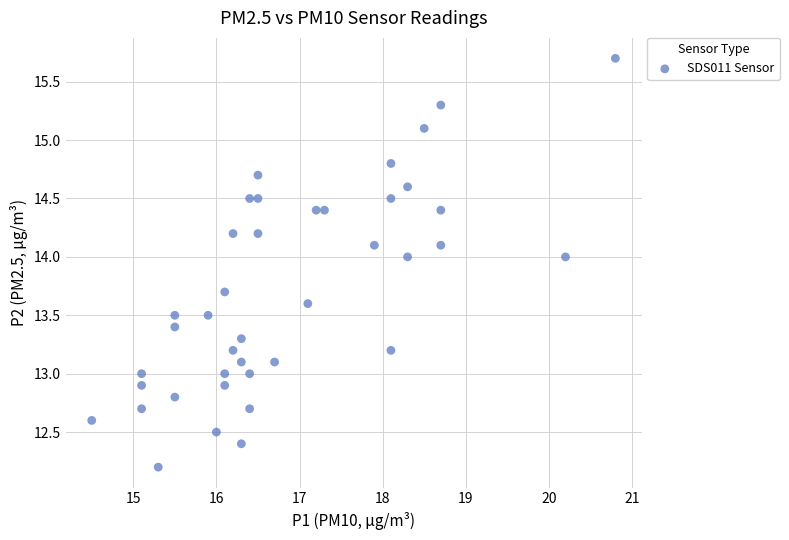

What is the range of X values (max minus min)?

6.3